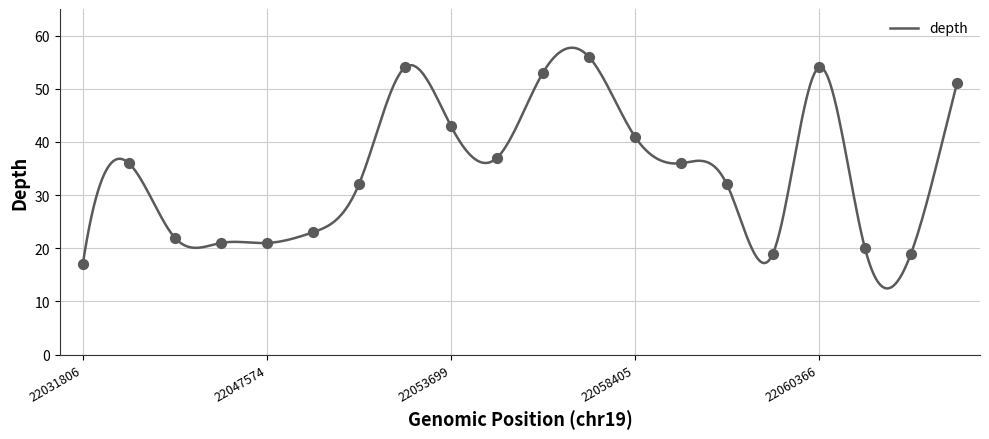

What is the greatest value displayed?

57.7